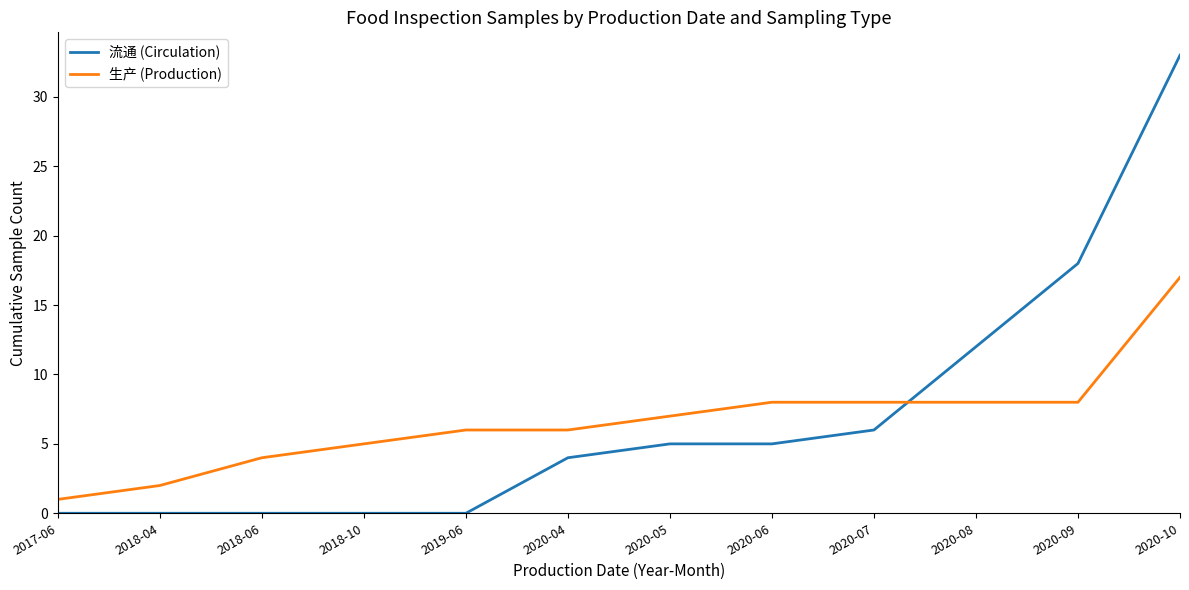

Is the value of 流通 (Circulation) at 2019-06 greater than the value of 生产 (Production) at 2019-06?

No